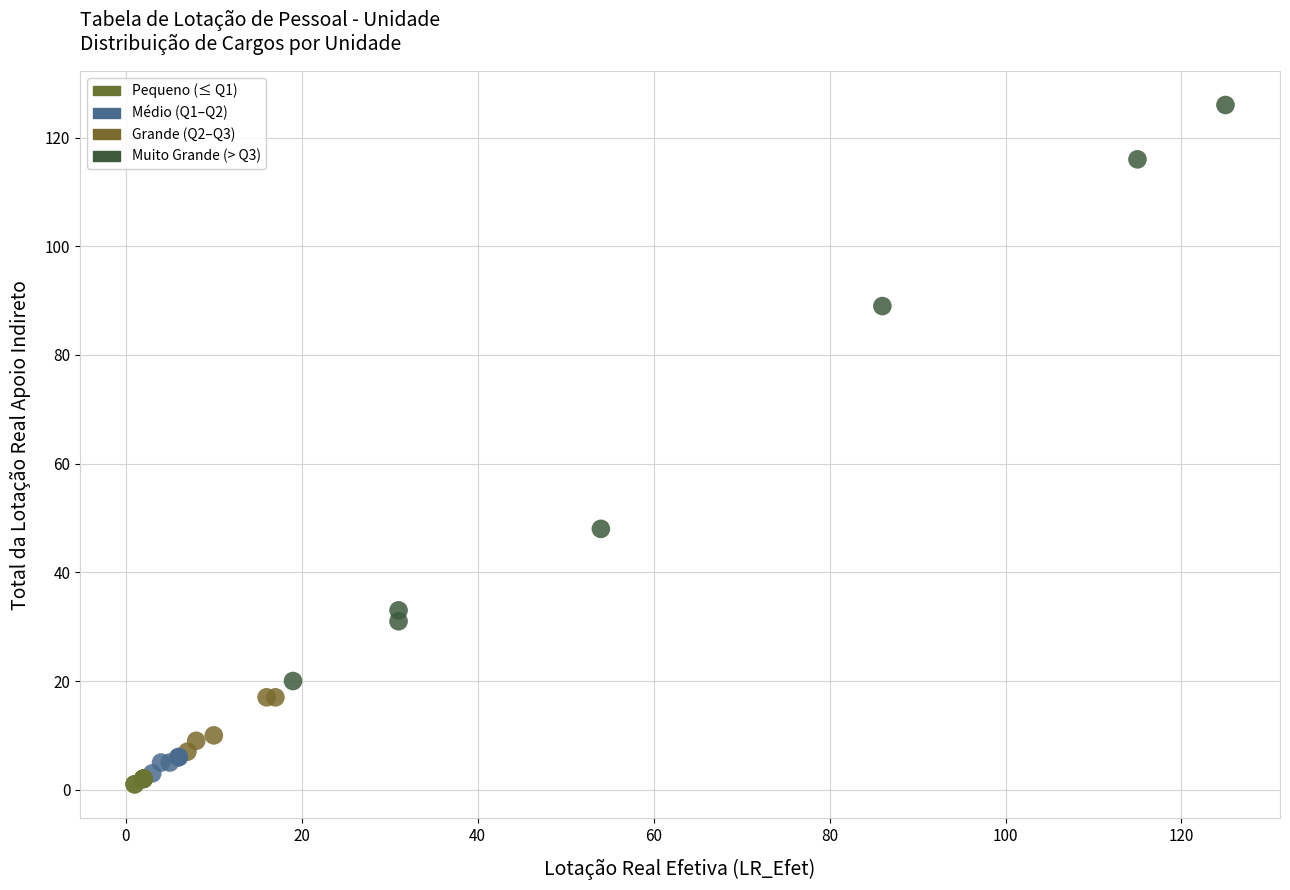

What Y value in the scatter plot is closest to 63?

48